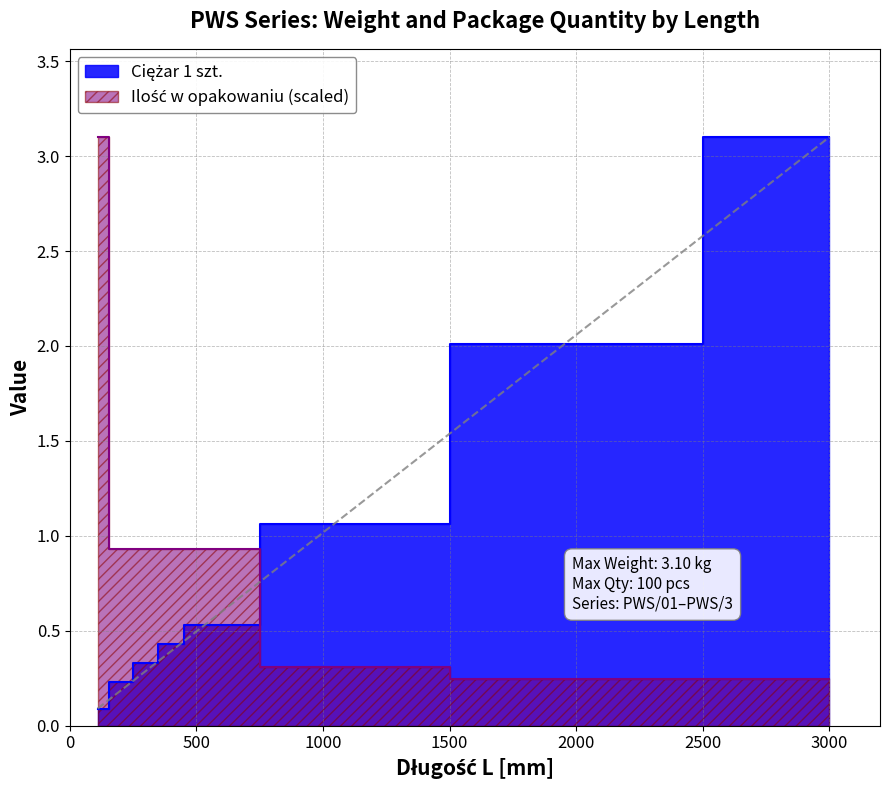

What is the average value of the Ciężar 1 szt. series?

1.0